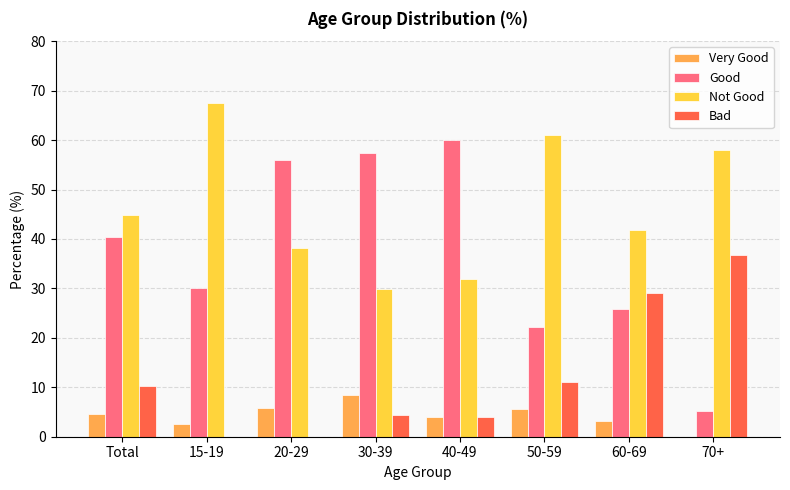

At which label does Not Good first exceed 44?

Total